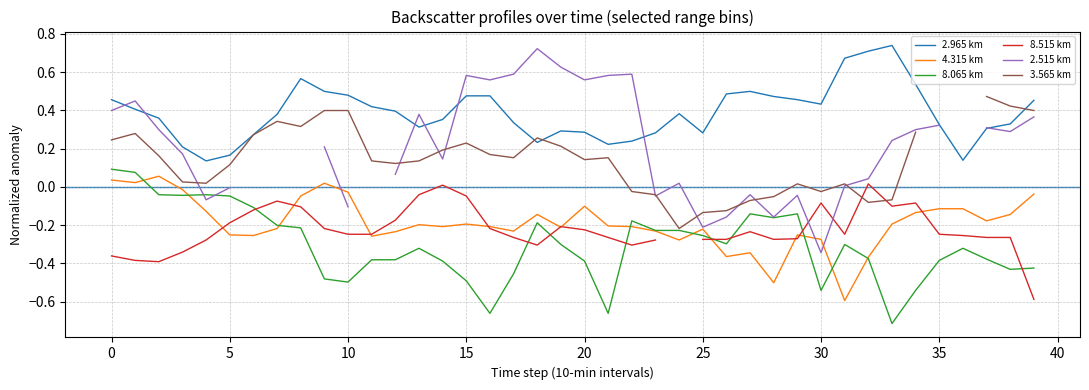

How many interior local valleys does the 2.515 km series have?

9